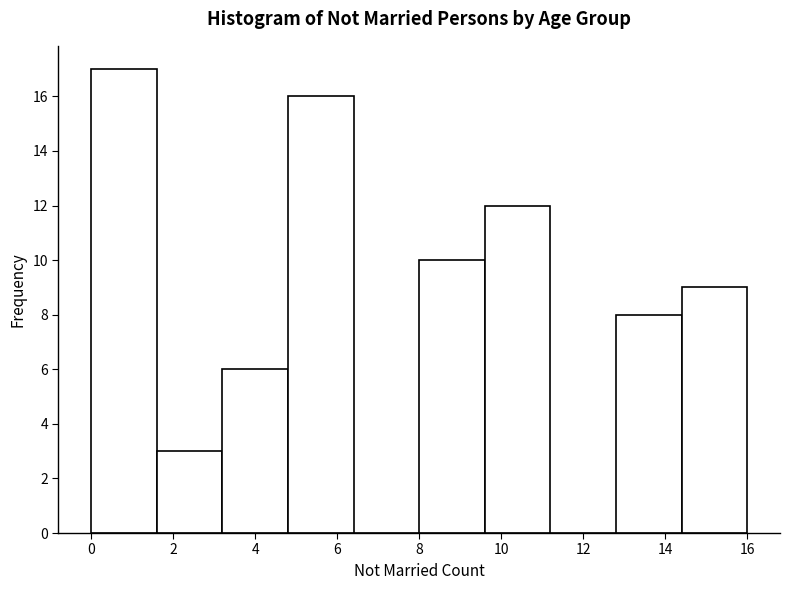

Reading left to right, transcribe this chart: for each bar, give the range it covers on the x-axis and its height. The values are not printed on the chart, so give them approximately, as read against the axis.

0.0 to 1.6: 17
1.6 to 3.2: 3
3.2 to 4.8: 6
4.8 to 6.4: 16
6.4 to 8.0: 0
8.0 to 9.6: 10
9.6 to 11.2: 12
11.2 to 12.8: 0
12.8 to 14.4: 8
14.4 to 16.0: 9